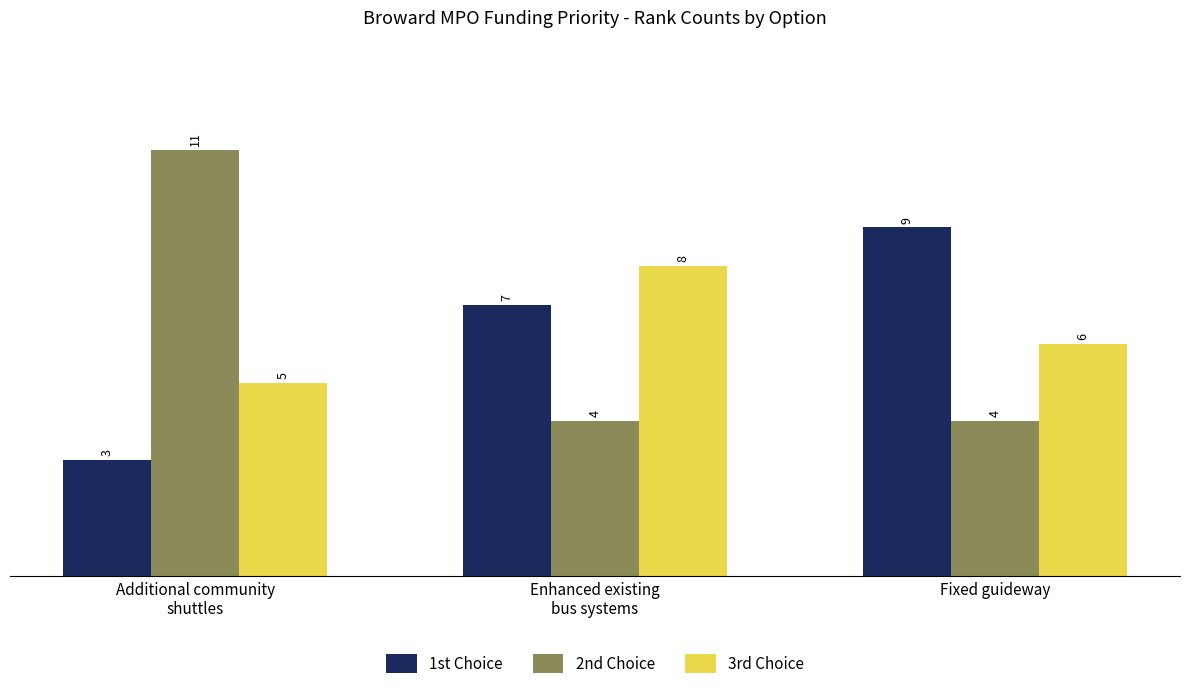

What position from the right is Enhanced existing
bus systems?

2